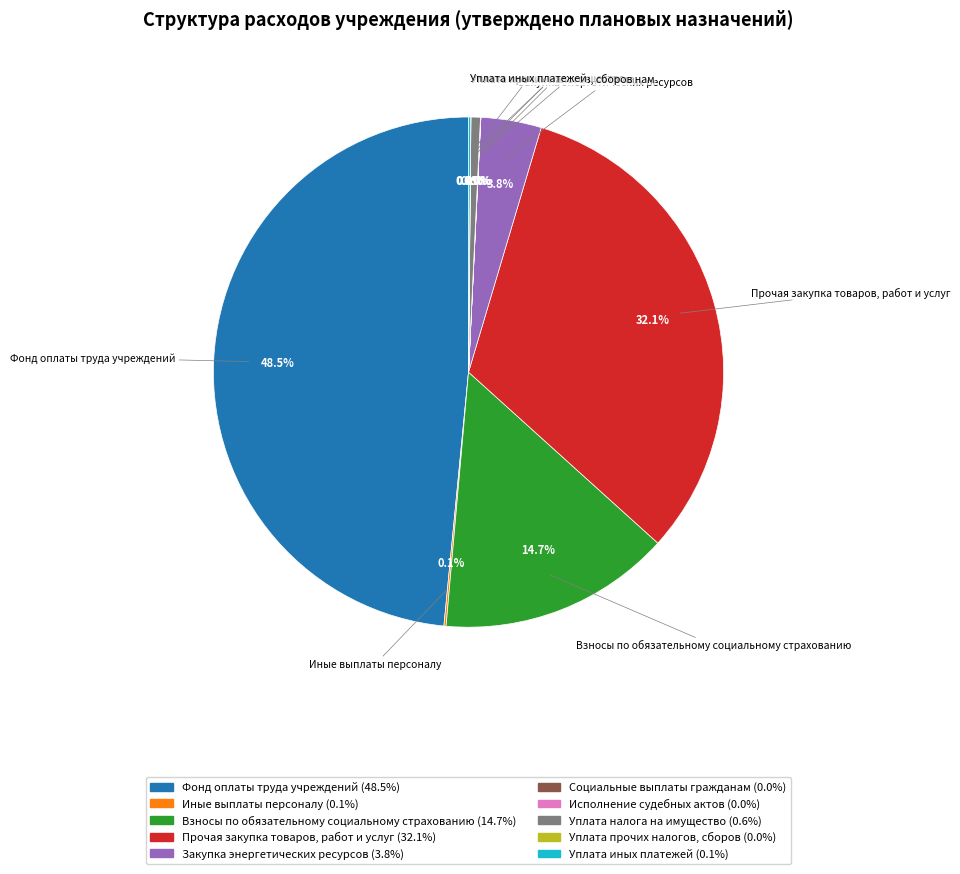

Is there any slice that represents more than half of the pie?

No